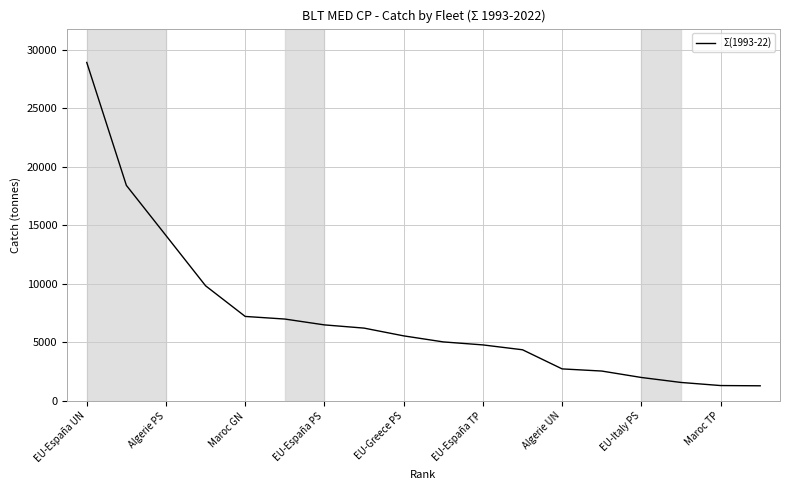

What is the smallest value displayed?

1297.5